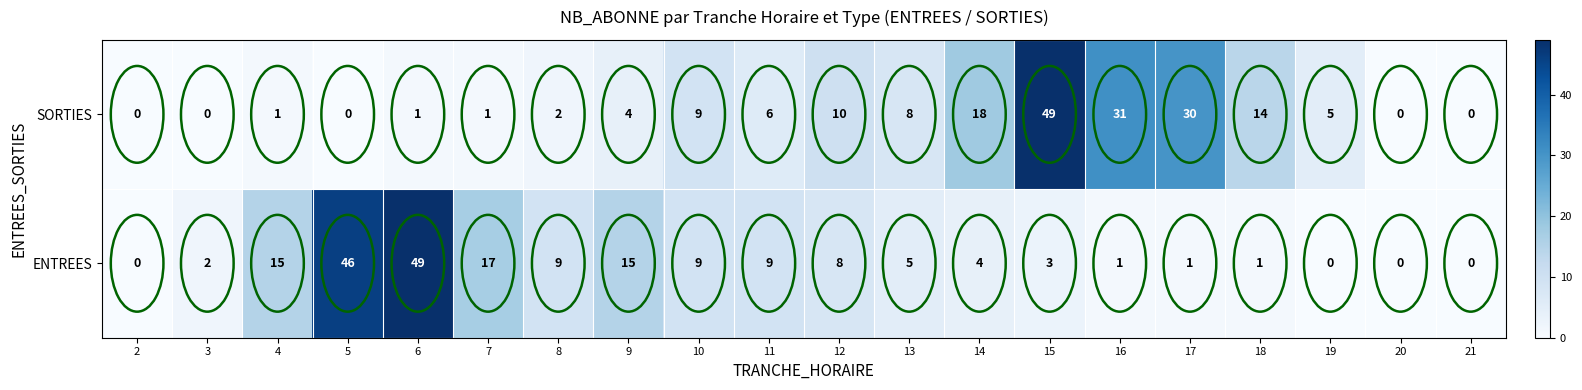

What value does the SORTIES series have at 14, to the nearest 10?

20